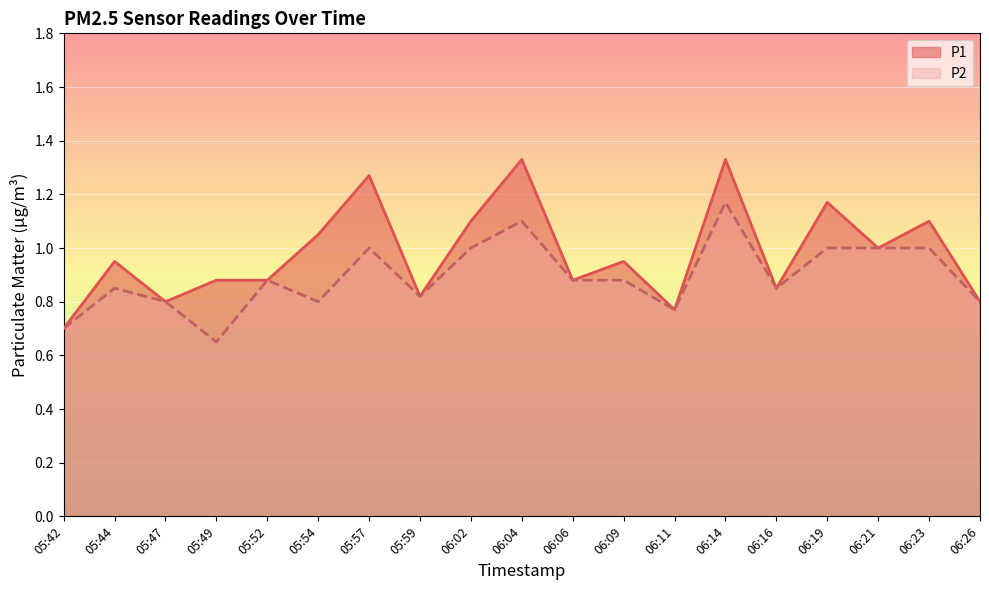

The value of P1 at 06:19 is 1.2. True or false?

True